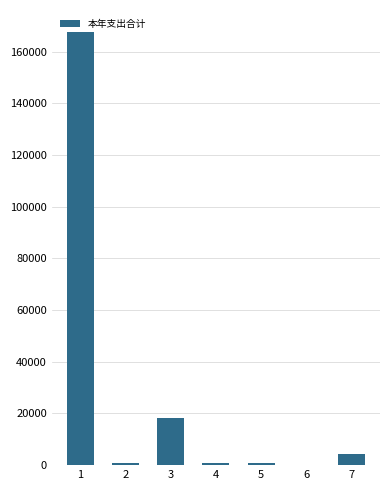

Is it true that the value at 1 is 93586.0?

False